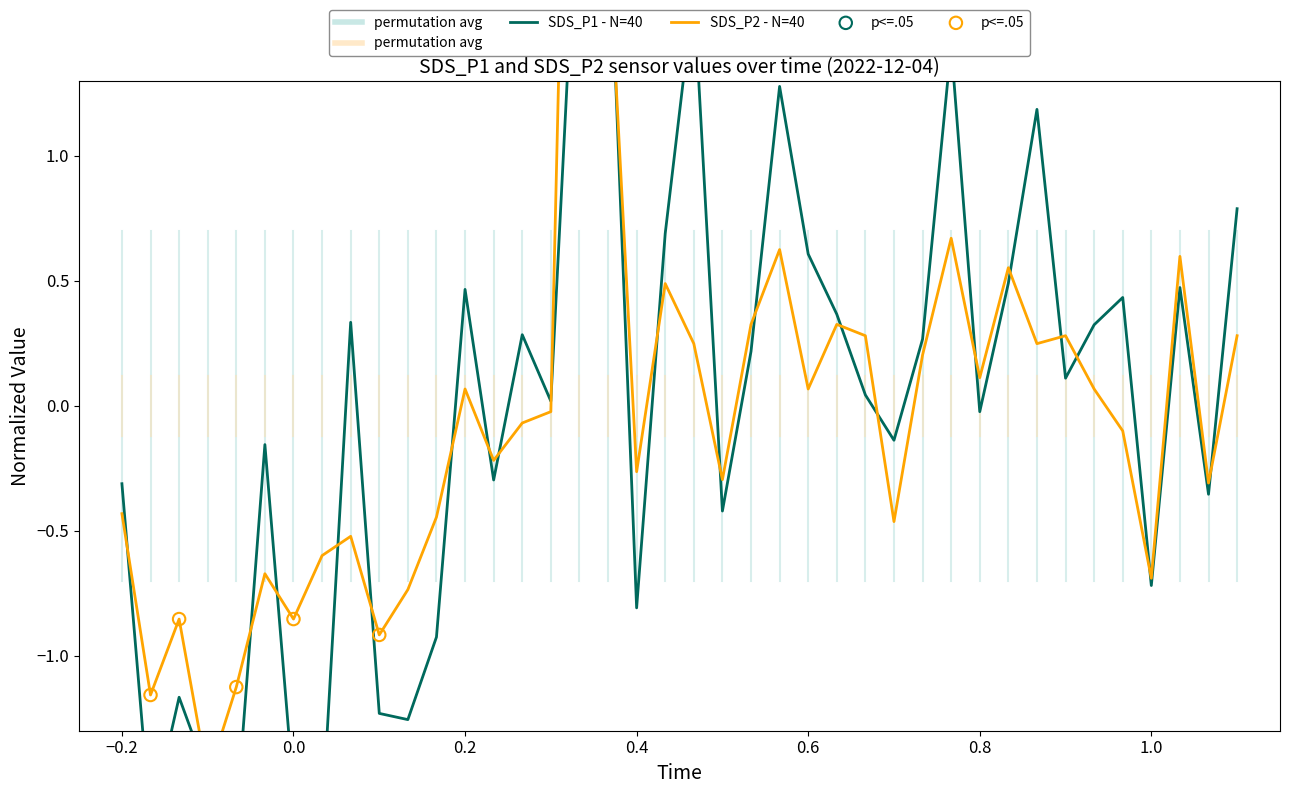

Which series reaches the minimum Y coordinate?

SDS_P1